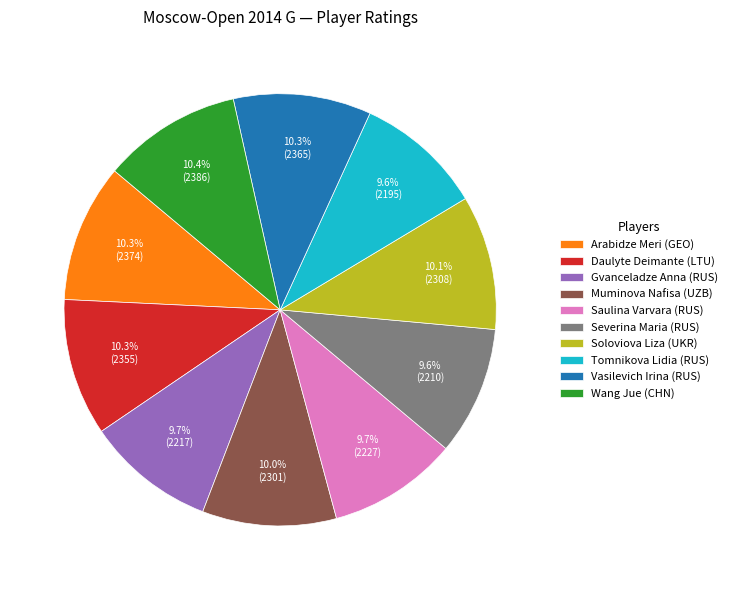

Does any single category account for the majority?

No